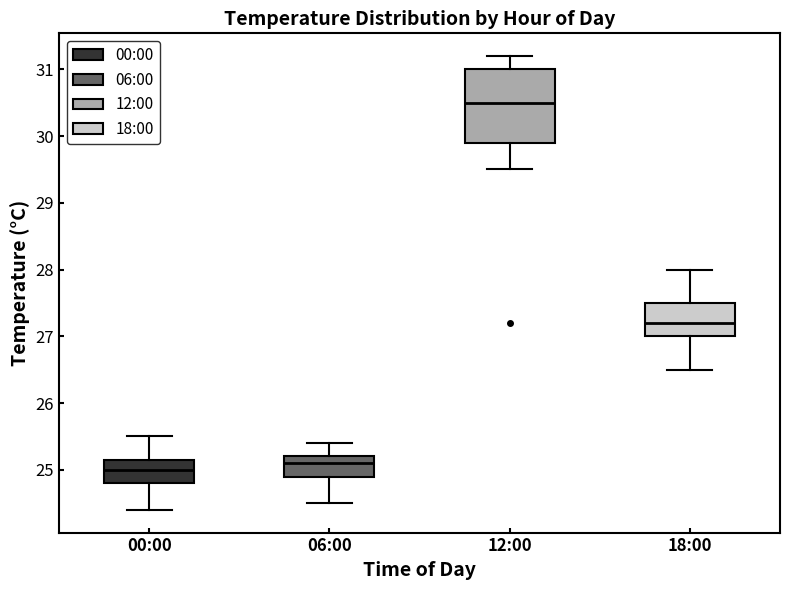

Reading left to right, read every box against the y-axis: the position of its median line, the range the box covers, and the ends of its whiskers. The values are not printed on the chart, so give them approximately, as read against the axis.

00:00: median 25.0, box 24.8 to 25.2, whiskers 24.4 to 25.5
06:00: median 25.1, box 24.9 to 25.2, whiskers 24.5 to 25.4
12:00: median 30.5, box 29.9 to 31.0, whiskers 29.5 to 31.2
18:00: median 27.2, box 27.0 to 27.5, whiskers 26.5 to 28.0